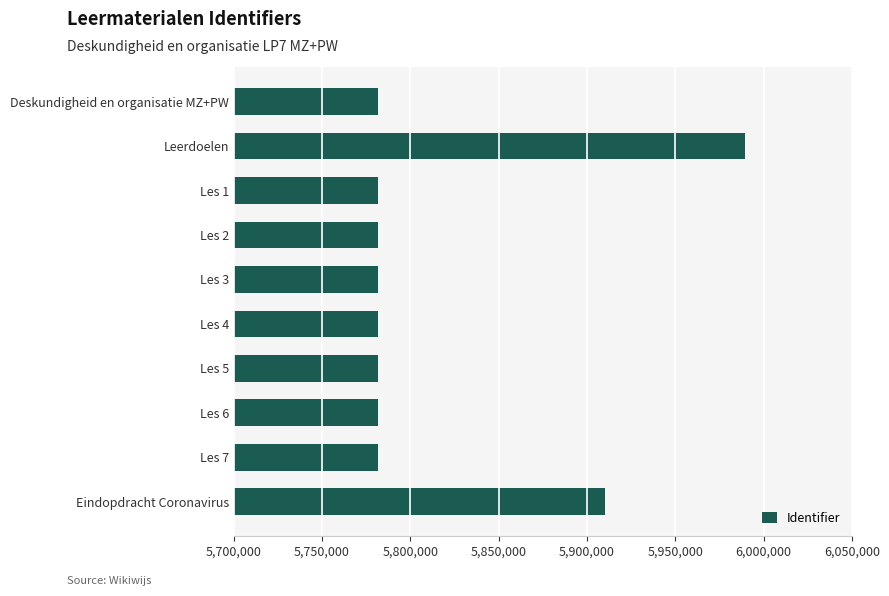

What is the difference between the second highest and second lowest values?

128659